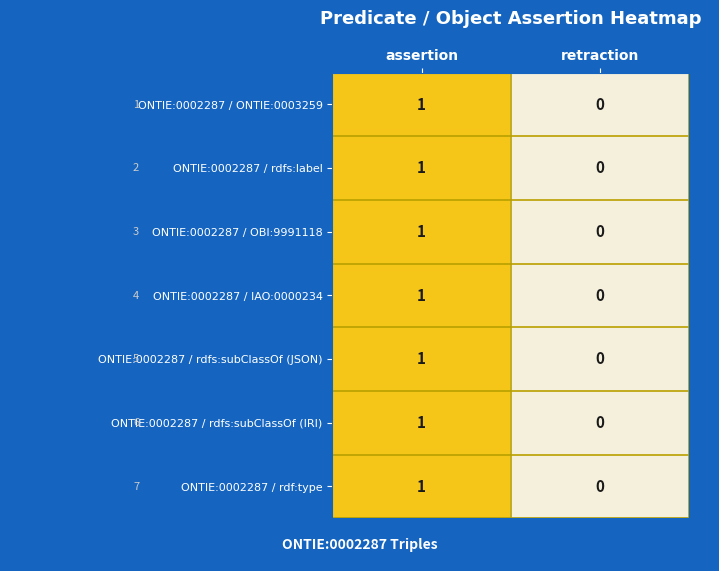

At which label is ONTIE:0002287 / rdfs:label closest to 0?

retraction